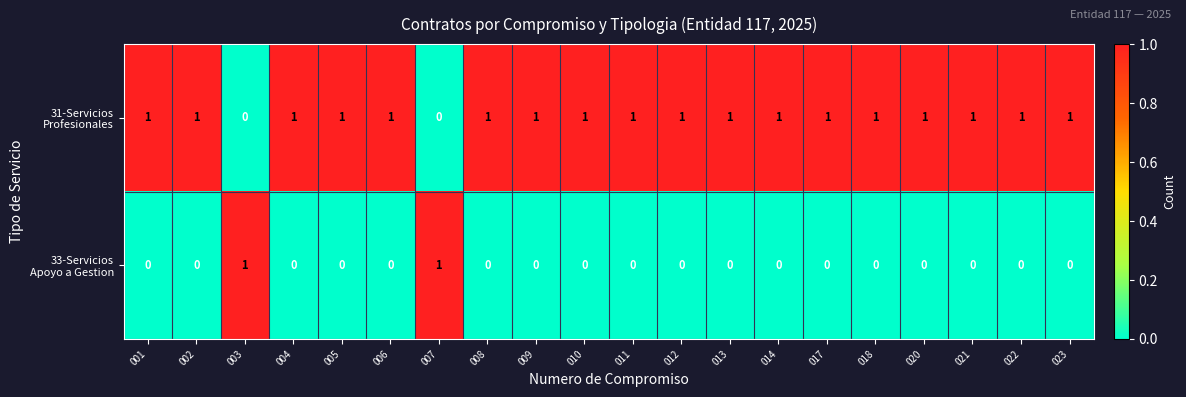

At how many categories does at least one series exceed 0?

20